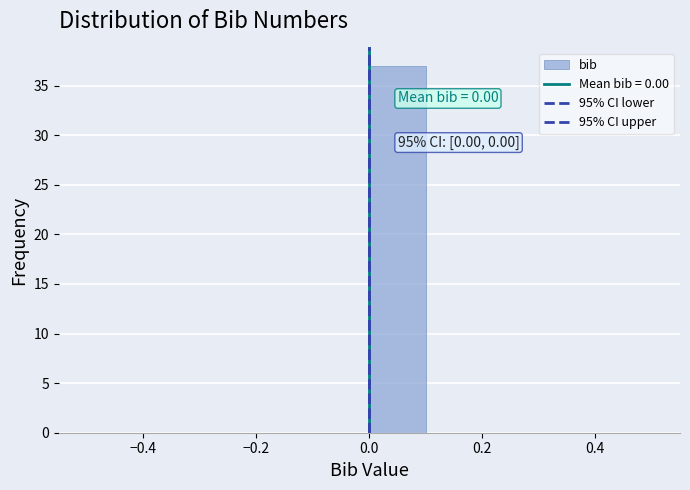

Over which range of the x-axis is the bar tallest?

0.0 to 0.1